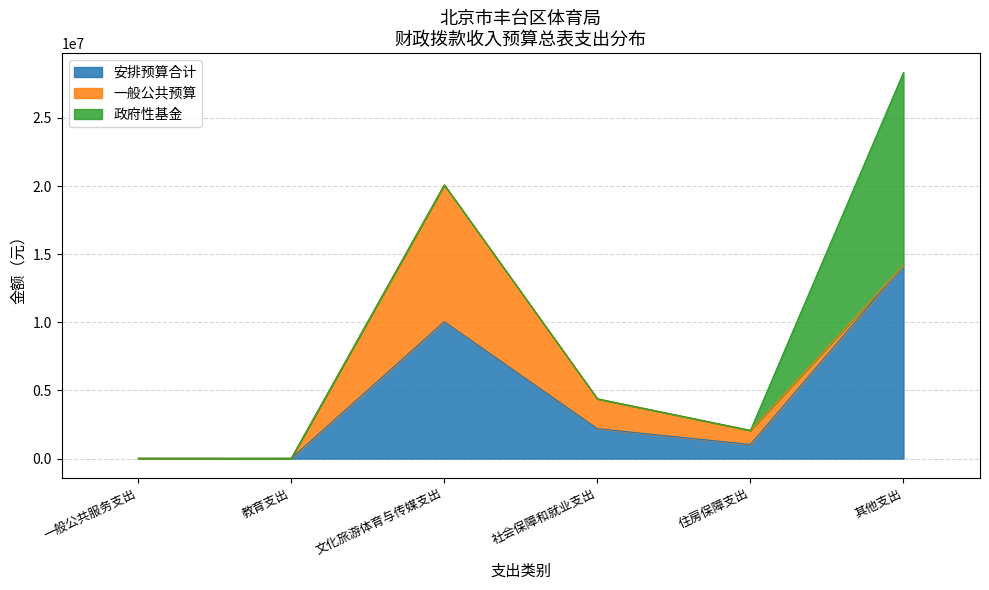

Reading left to right, extract all data points from this chart.

安排预算合计: 一般公共服务支出=10800	教育支出=8100	文化旅游体育与传媒支出=10043603	社会保障和就业支出=2191903	住房保障支出=1032220	其他支出=14170000
一般公共预算: 一般公共服务支出=10800	教育支出=8100	文化旅游体育与传媒支出=10043603	社会保障和就业支出=2191903	住房保障支出=1032220	其他支出=0
政府性基金: 一般公共服务支出=0	教育支出=0	文化旅游体育与传媒支出=0	社会保障和就业支出=0	住房保障支出=0	其他支出=14170000